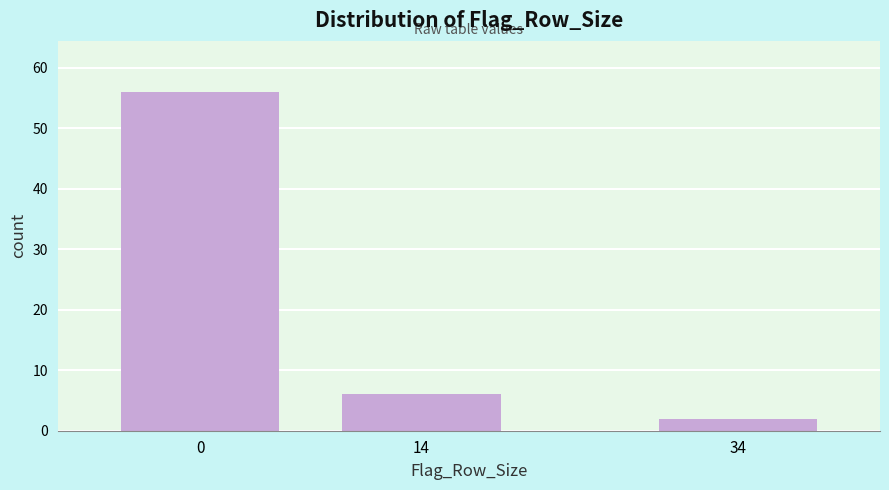

Reading left to right, transcribe all the data shown in this chart.

0=56	14=6	34=2